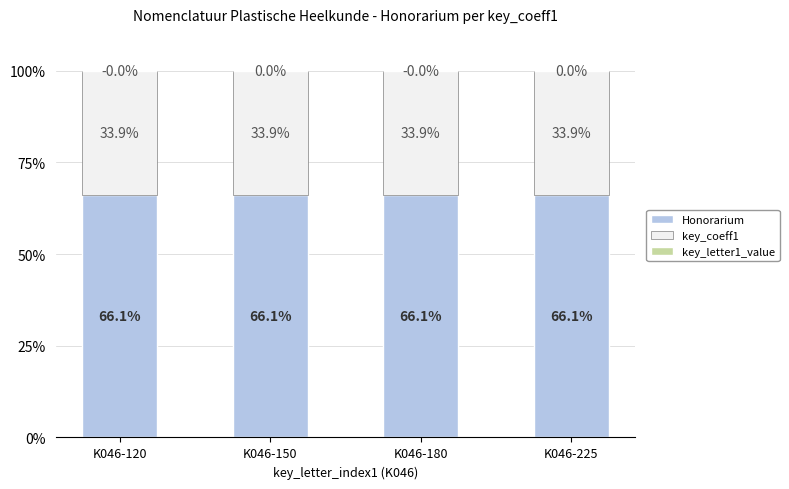

What is the total value across all series at K046-180?

100.0